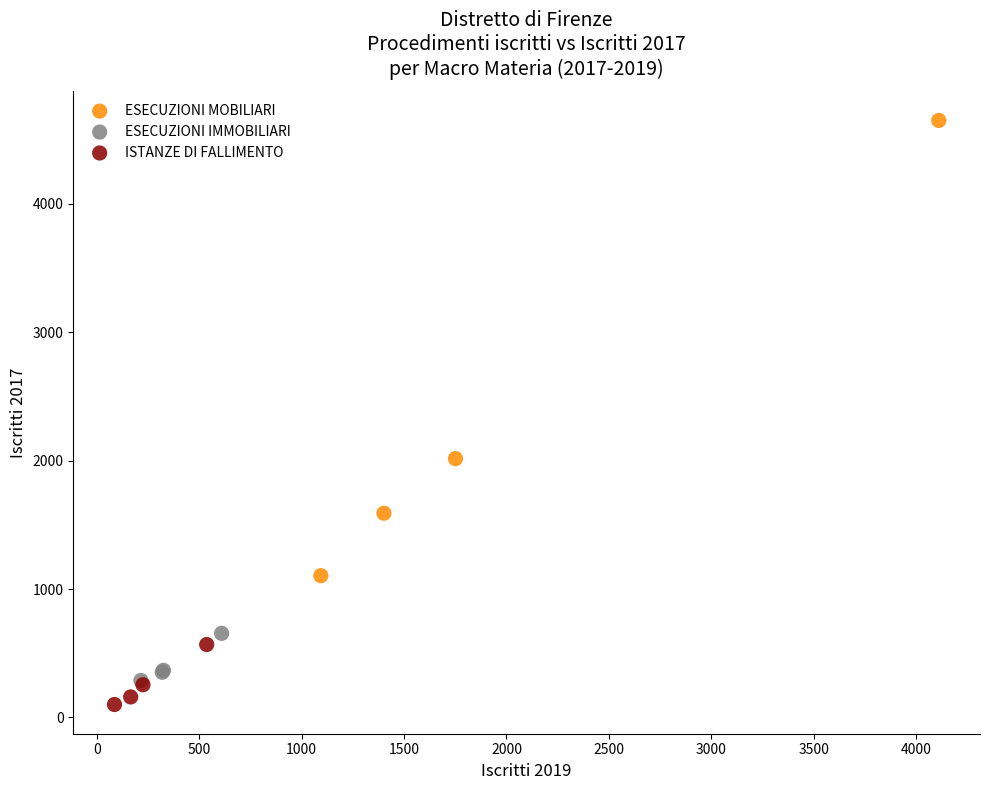

What are all the series names shown in the legend?

ESECUZIONI MOBILIARI, ESECUZIONI IMMOBILIARI, ISTANZE DI FALLIMENTO